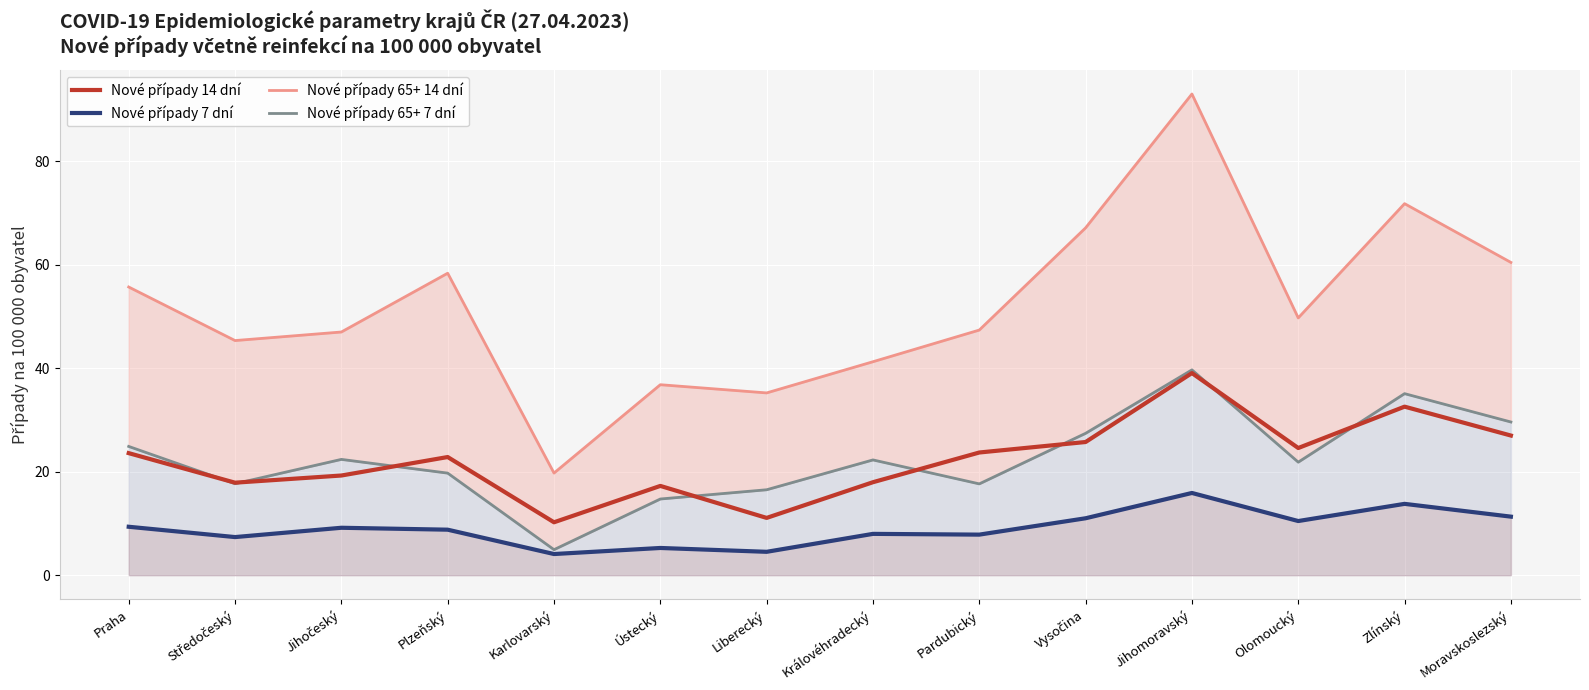

True or false: Nové případy 65+ 7 dní and Nové případy 7 dní intersect in this chart.

False